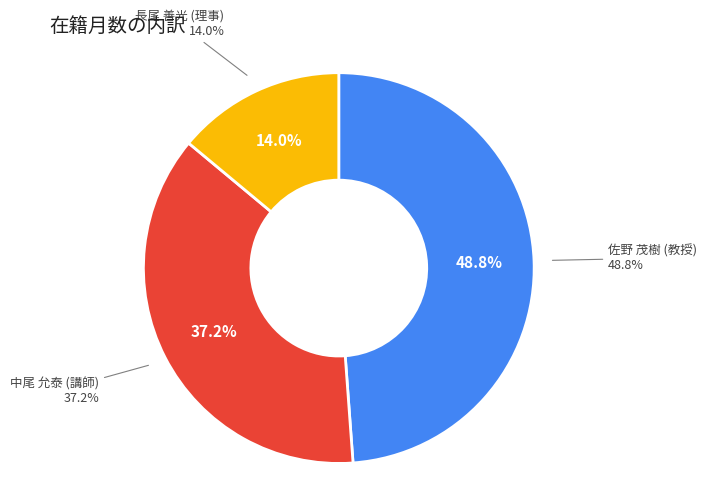

To the nearest percent, what portion does 佐野 茂樹 (教授) represent?

49%